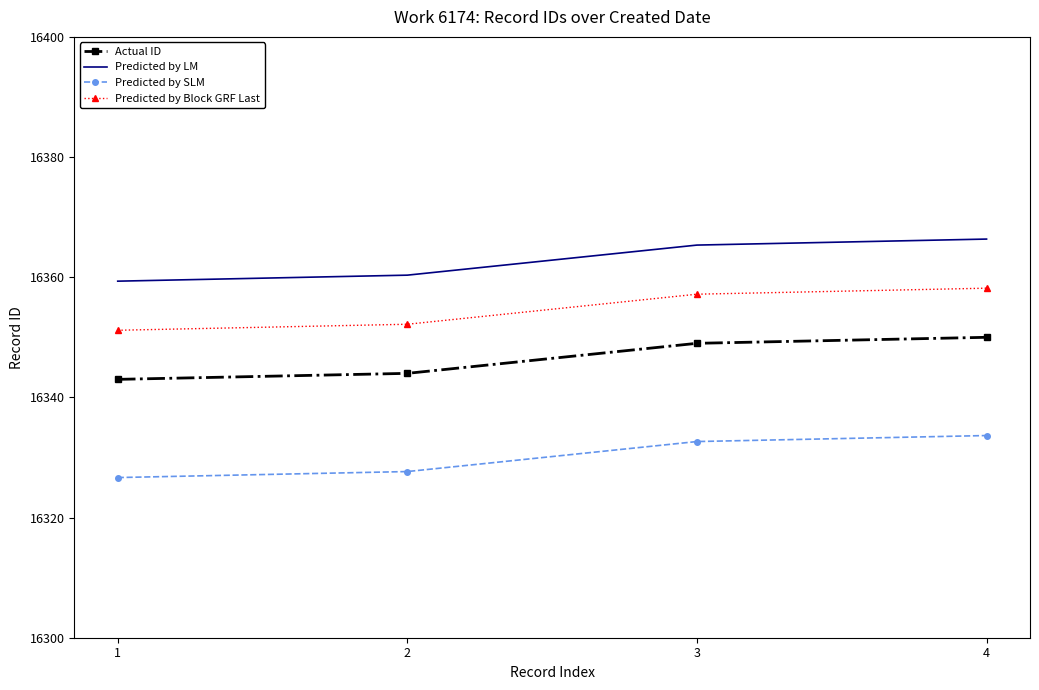

True or false: Actual ID and Predicted by LM intersect in this chart.

False